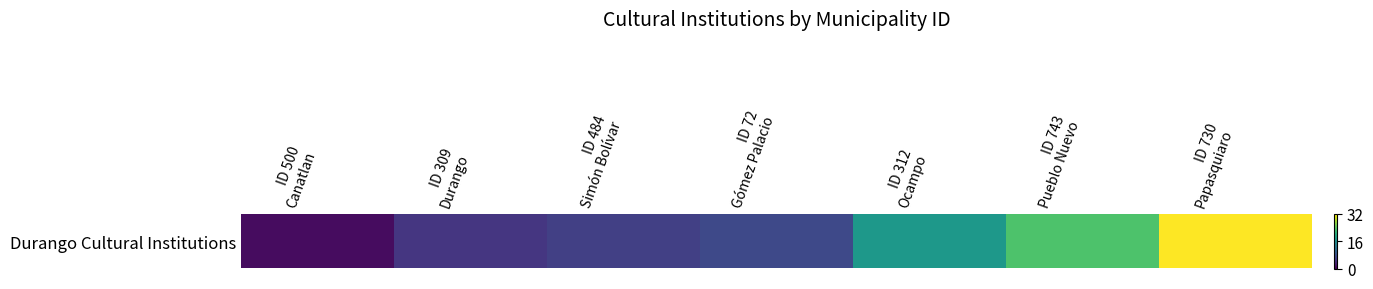

What is the approximate value at ID 730
Papasquiaro, to the nearest 5?

30